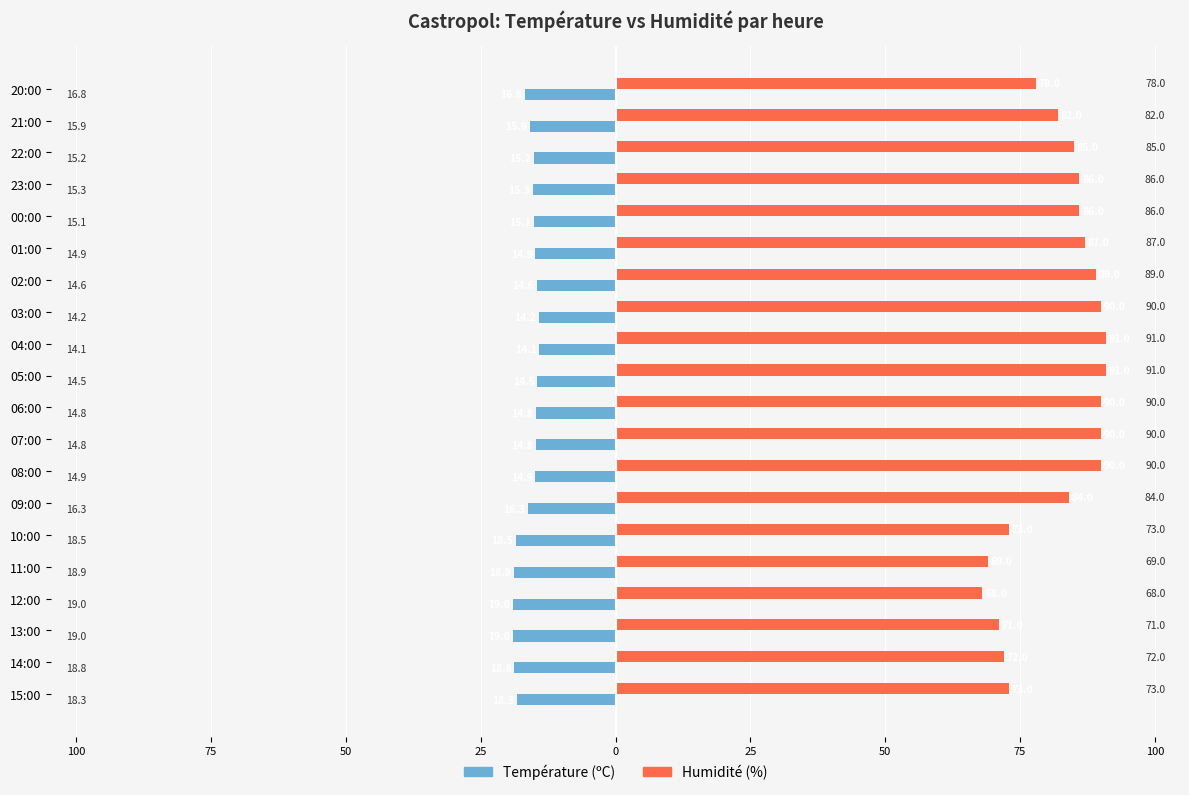

What are all the series names shown in the legend?

Température (ºC), Humidité (%)